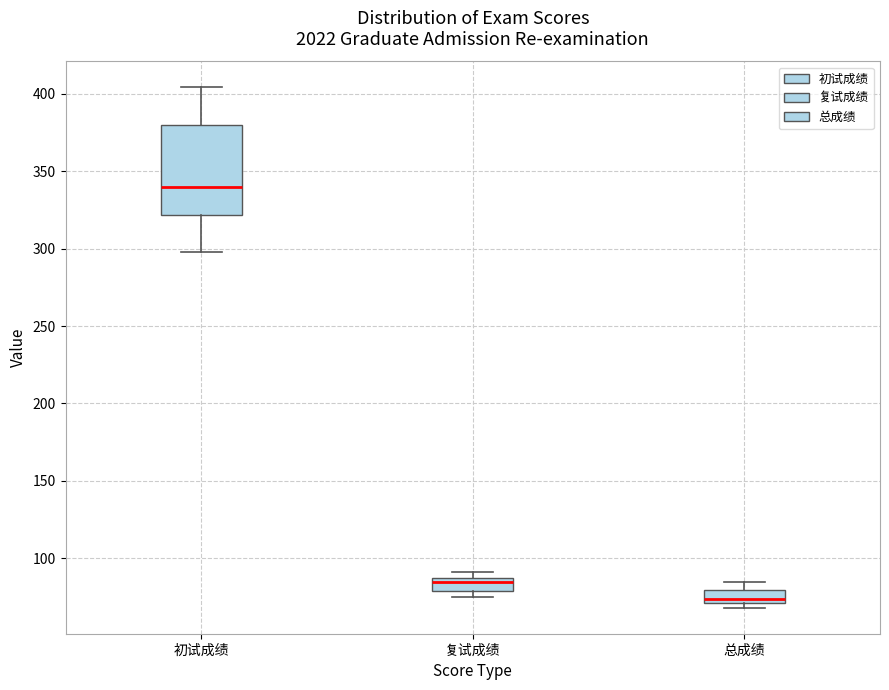

Reading left to right, read every box against the y-axis: the position of its median line, the range the box covers, and the ends of its whiskers. The values are not printed on the chart, so give them approximately, as read against the axis.

初试成绩: median 340, box 320 to 380, whiskers 300 to 405
复试成绩: median 85, box 80 to 90, whiskers 75 to 90 (just above the box's upper edge)
总成绩: median 75, box 70 to 80, whiskers 70 (just below the box's lower edge) to 85